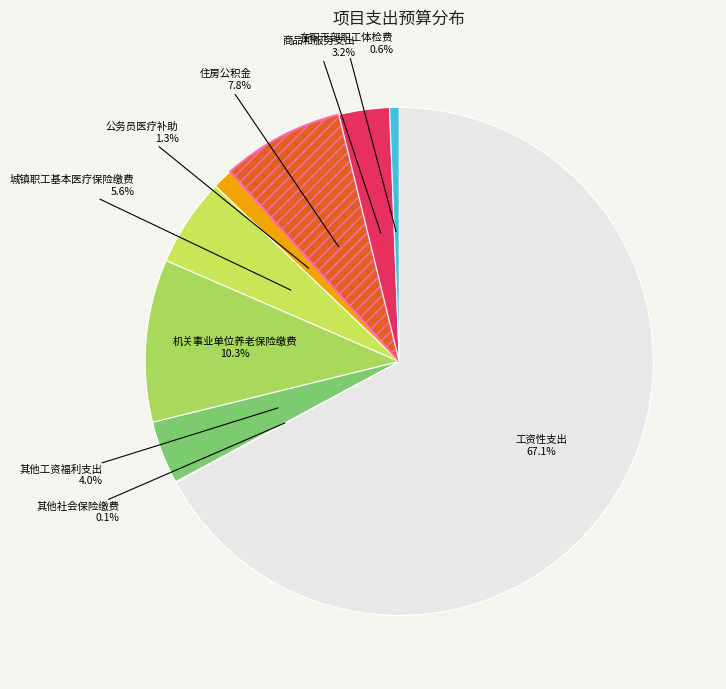

Which slice represents more than half of the pie?

工资性支出